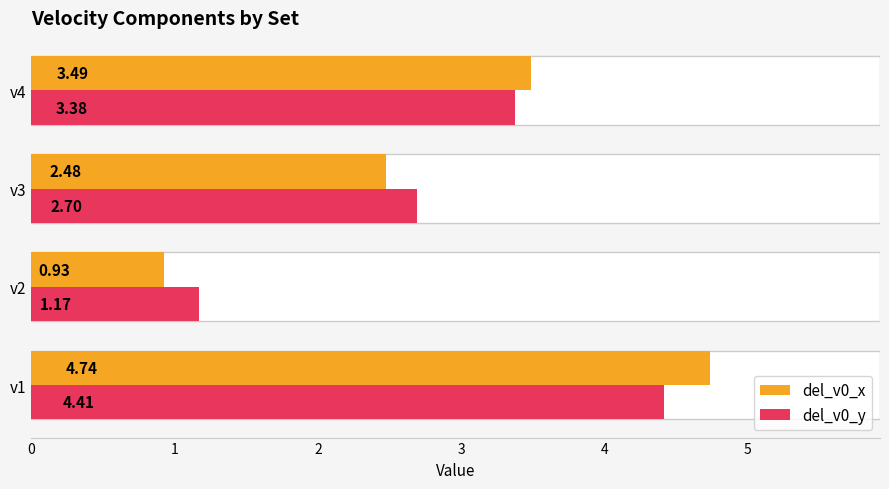

List the series in order of their overall mean, lowest first.

del_v0_x, del_v0_y